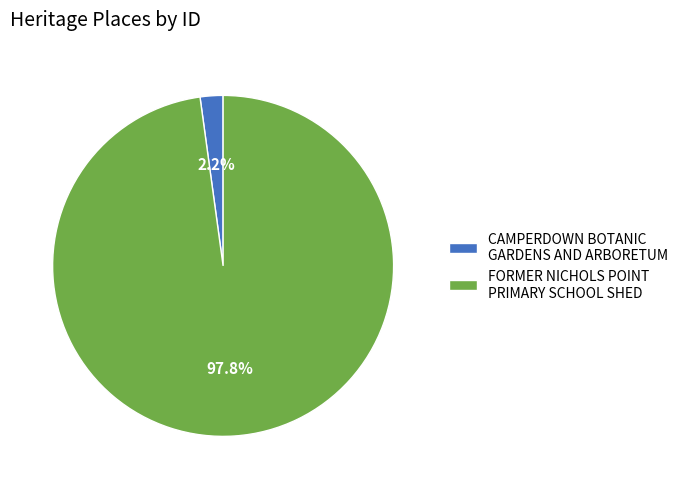

Is CAMPERDOWN BOTANIC GARDENS AND ARBORETUM the majority of the pie?

No